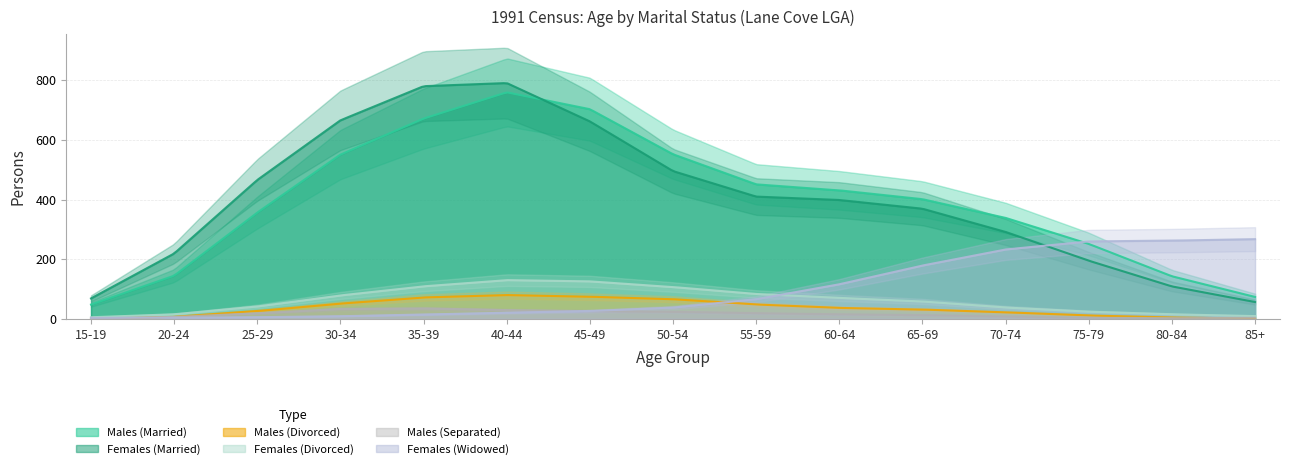

What is the label of the 9th point from the left?

55-59